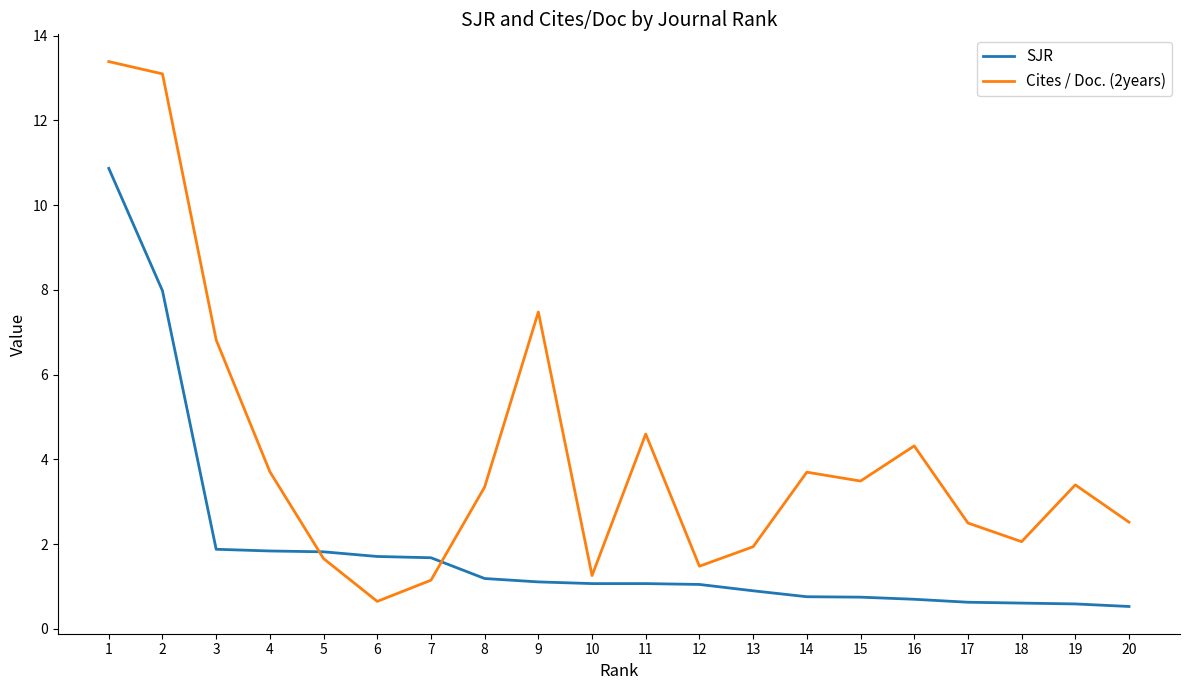

What is the minimum value for Cites / Doc. (2years)?

0.7